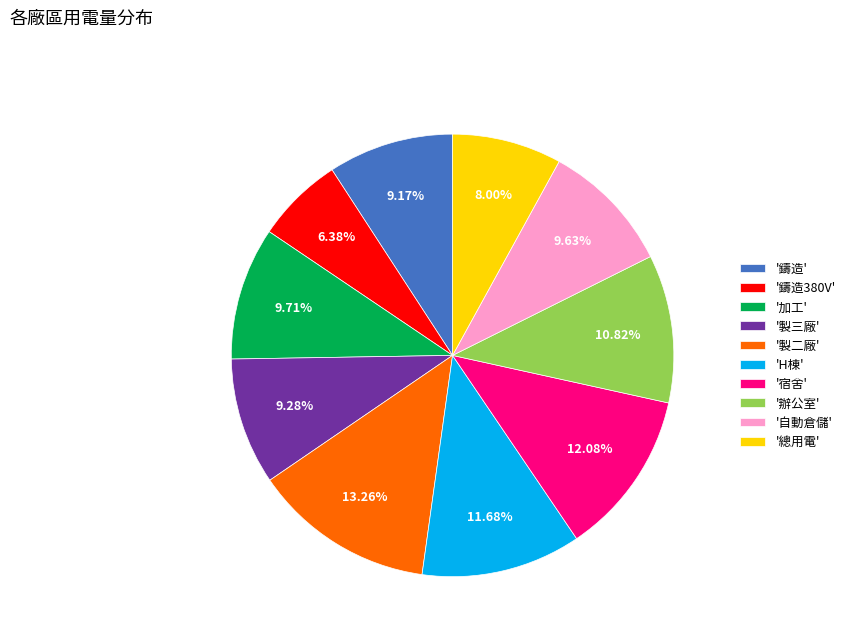

Does '鑄造380V' represent more than half of the total?

No